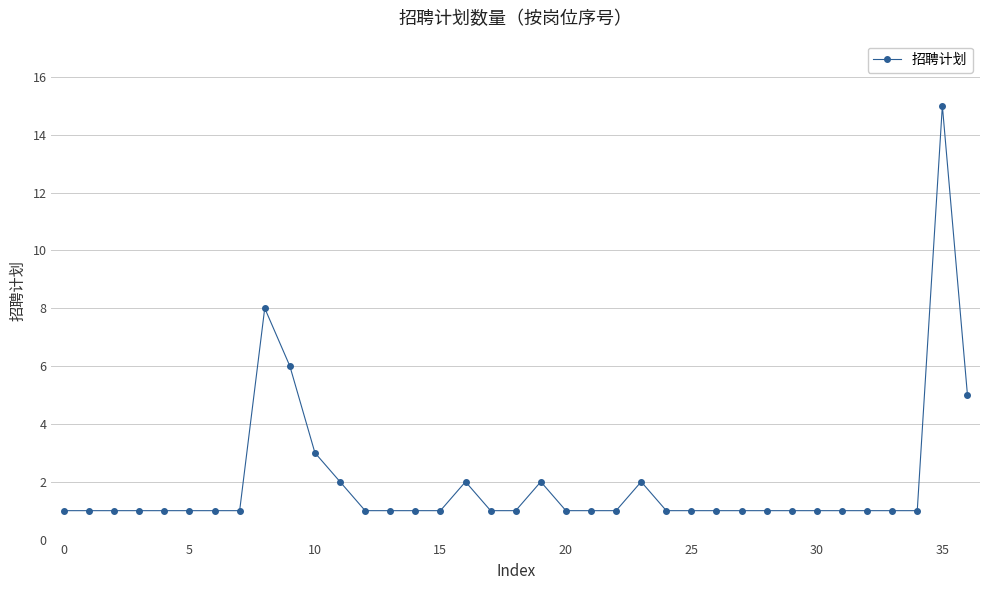

True or false: the data has more than 1 interior local peaks.

True